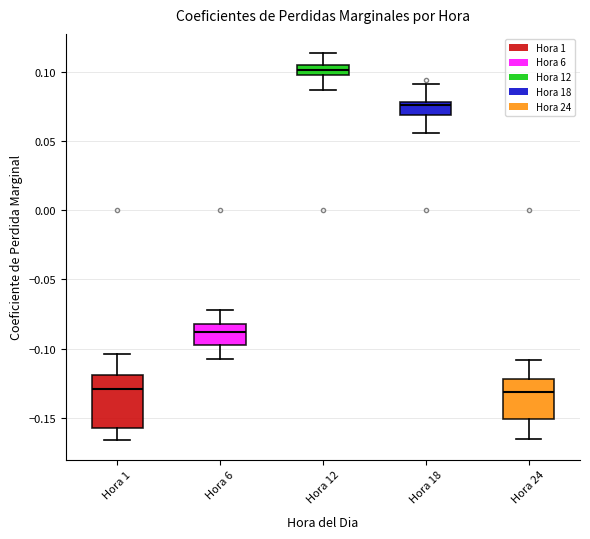

Comparing the boxes themselves (not the whiskers), which one is the tallest?

Hora 1